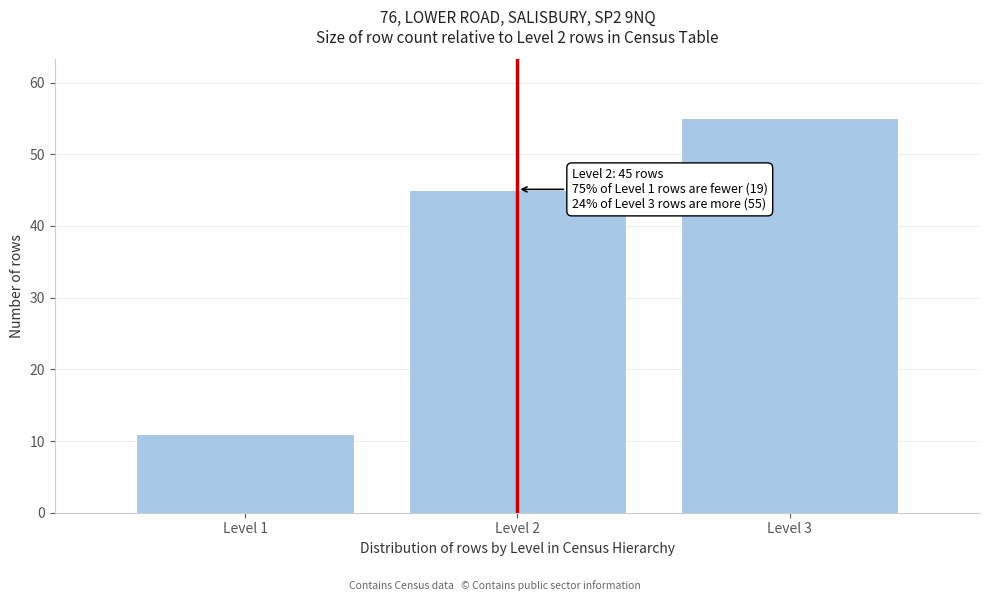

Reading left to right, what are all the values shown in this chart?

11	45	55